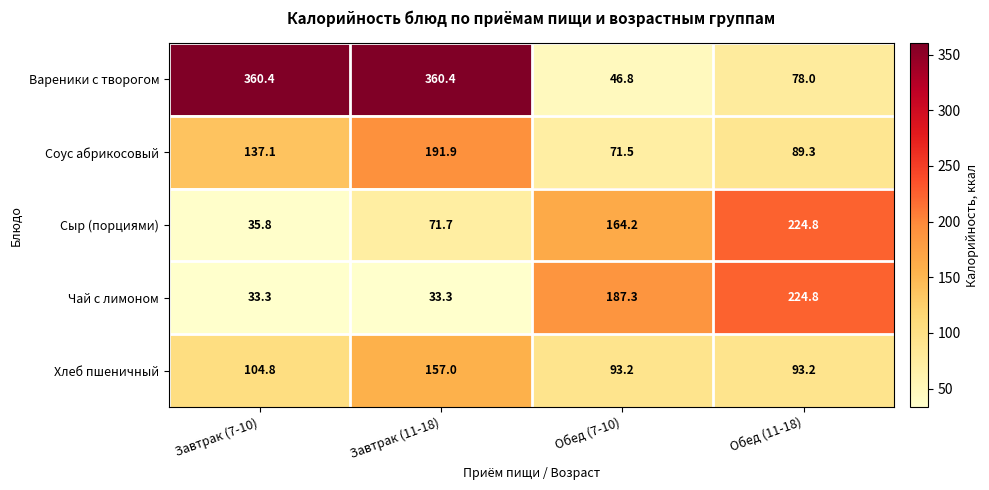

The Чай с лимоном series shows 33.3 at Завтрак (7-10). True or false?

True